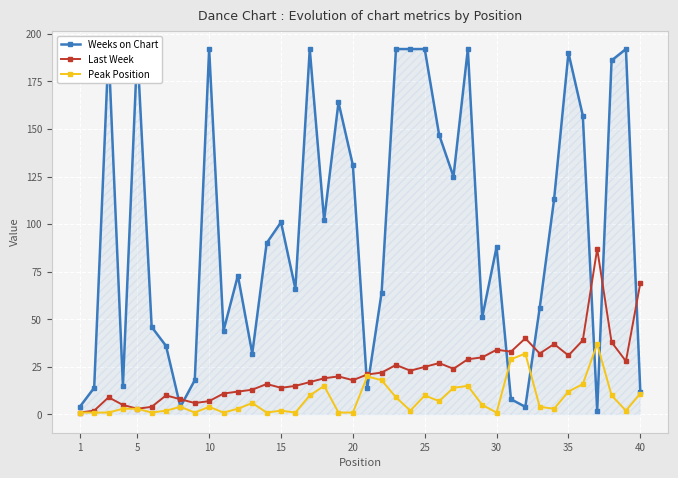

True or false: Last Week and Peak Position intersect in this chart.

False